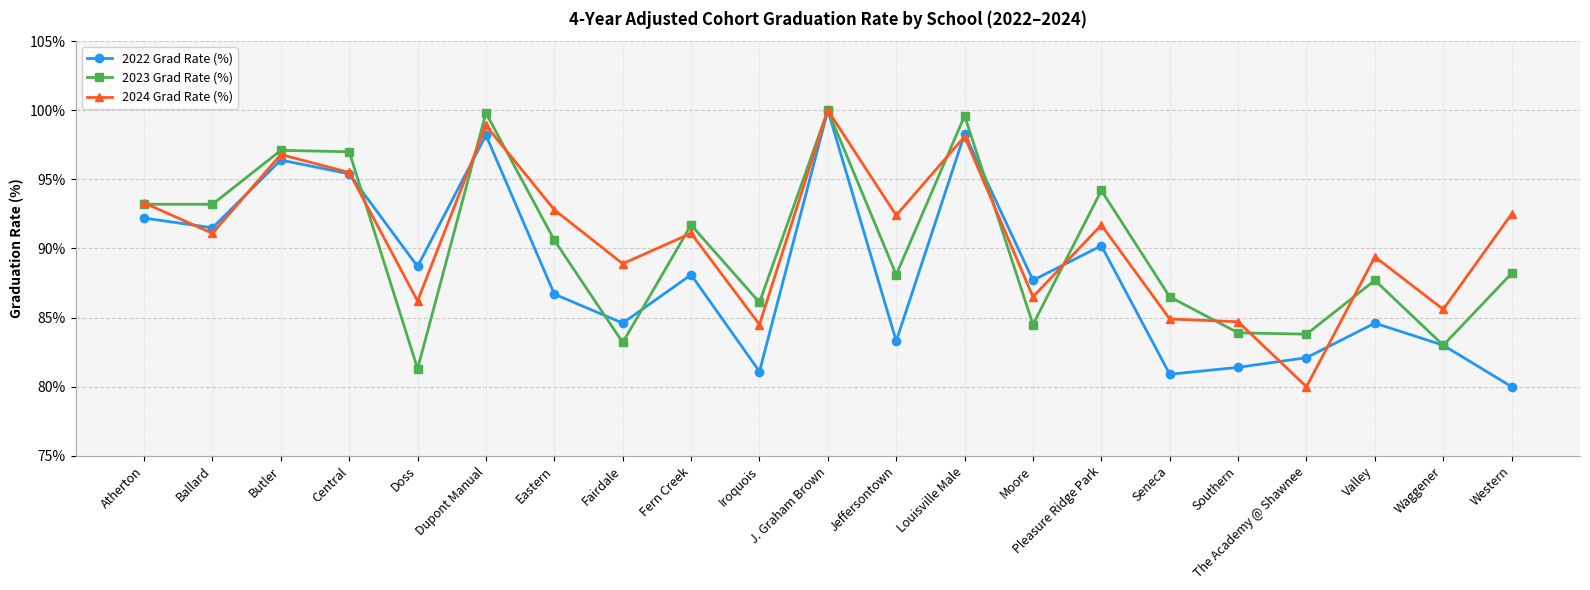

How many lines are shown in the chart?

3